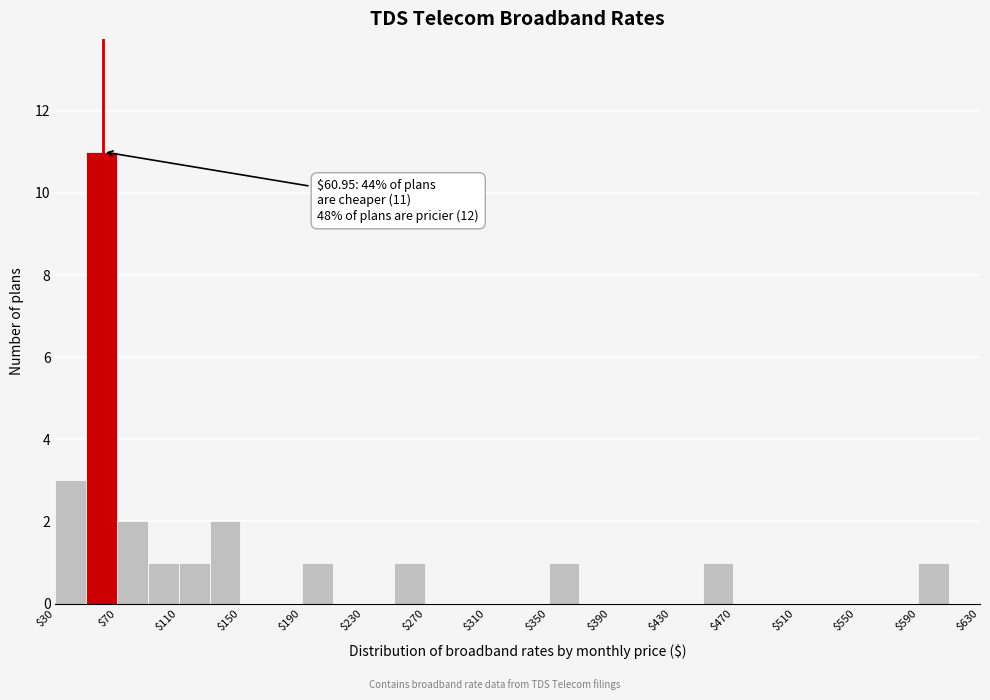

Over which range of the x-axis is the bar tallest?

50 to 70